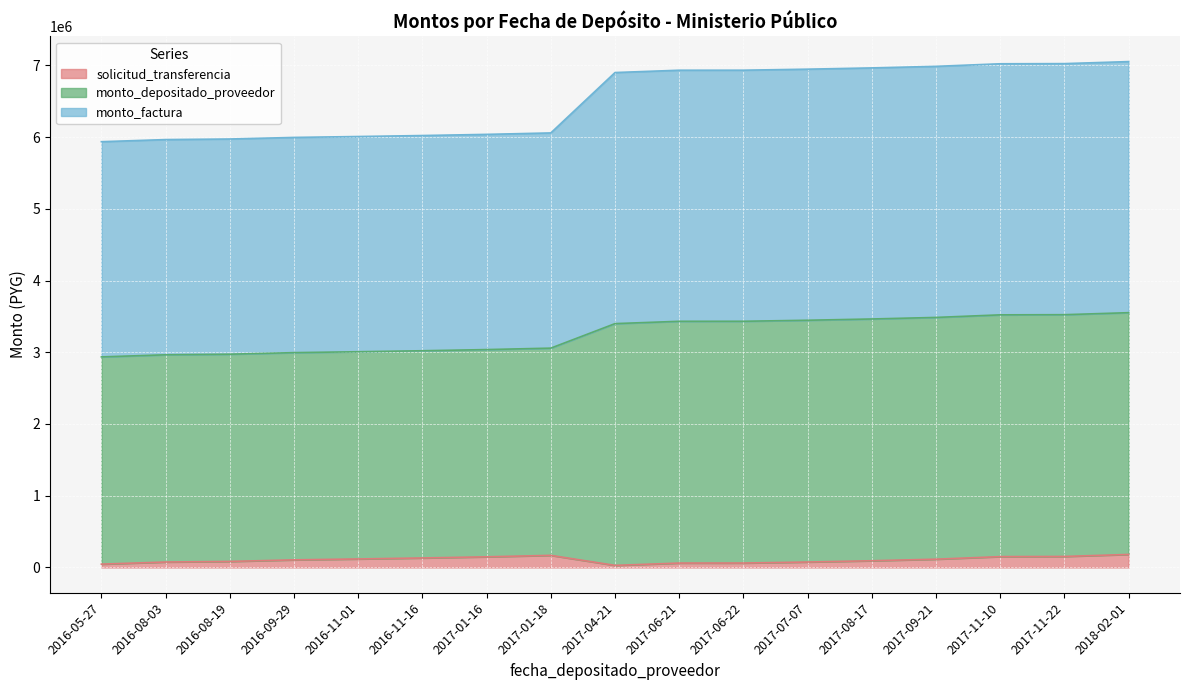

What is the label of the 11th point from the left?

2017-06-22